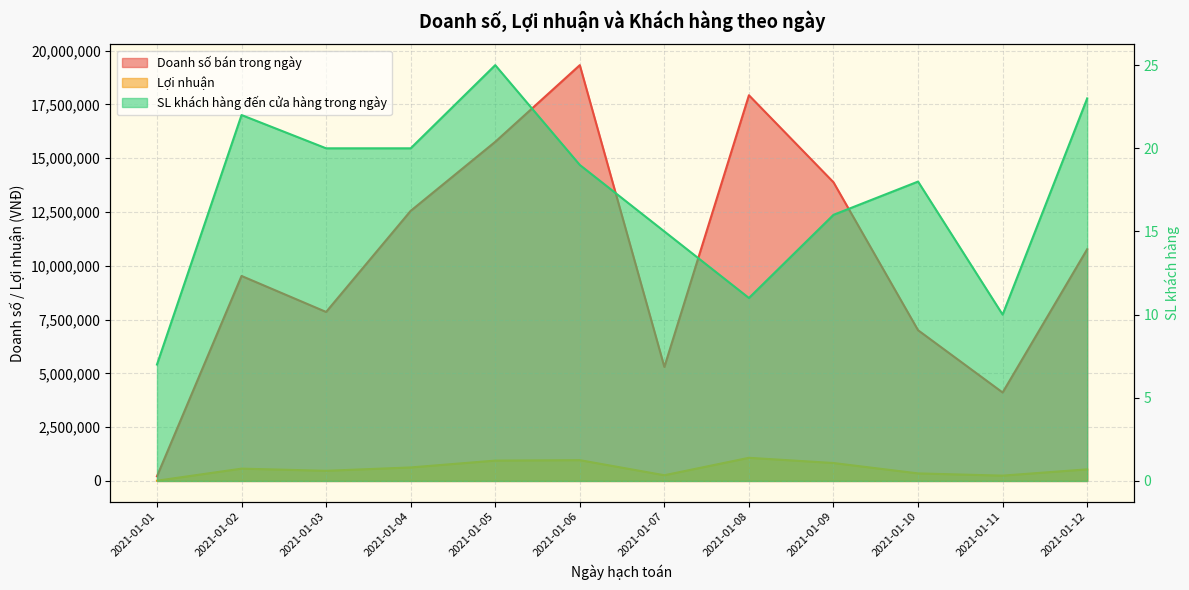

How many lines are shown in the chart?

3